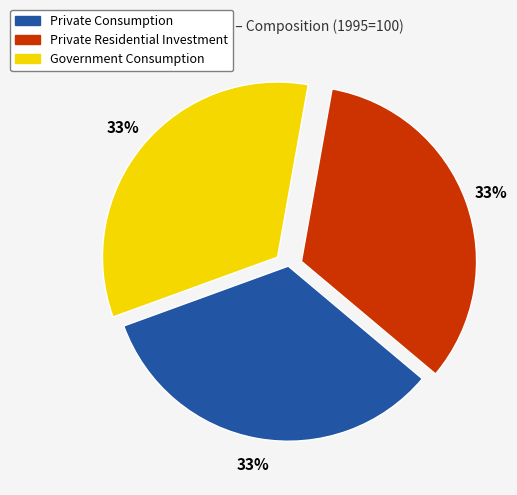

To the nearest percent, what is the average slice percentage?

33%